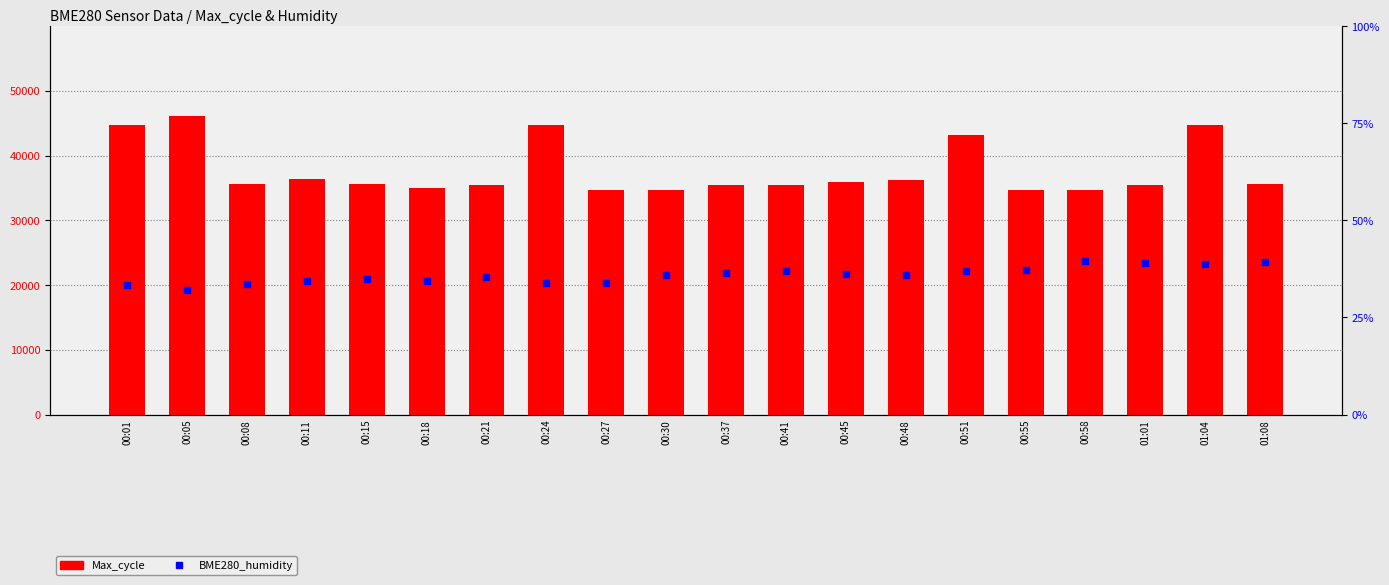

What is the total value across all series at 00:41?

35434.9